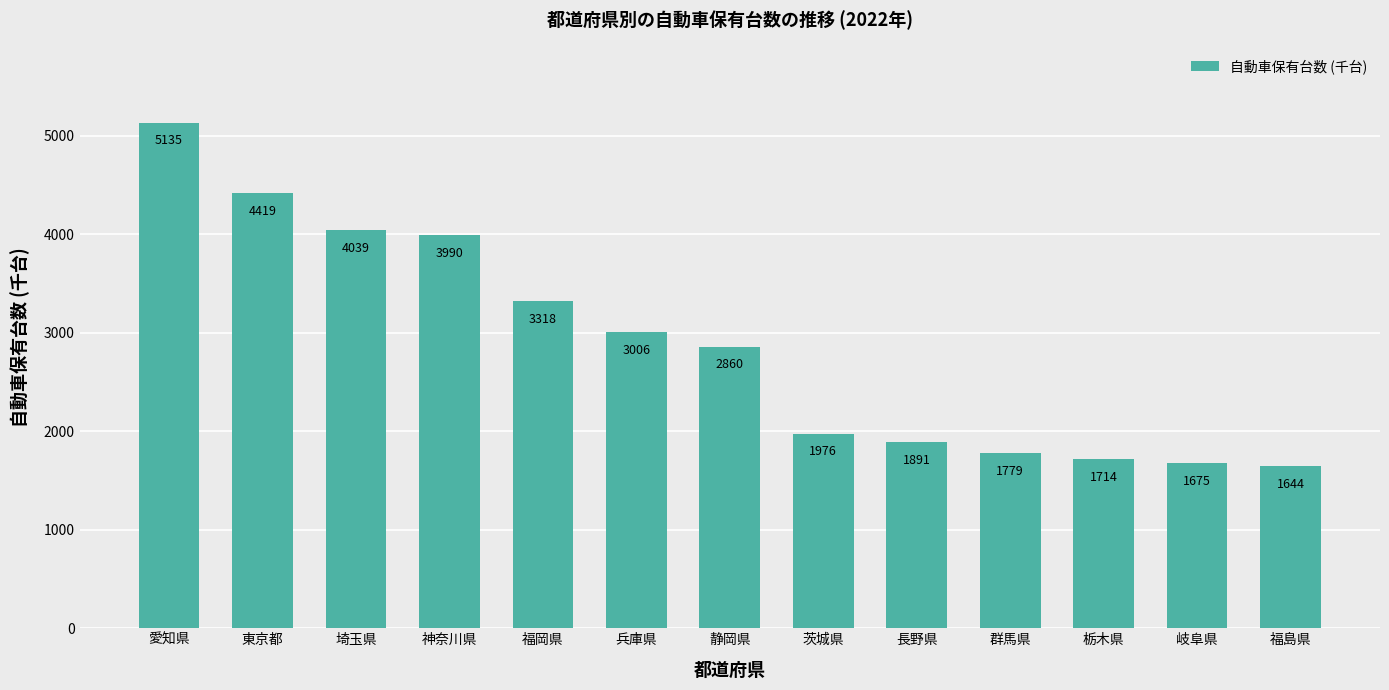

Read the value at 茨城県, to the nearest 10.

1980